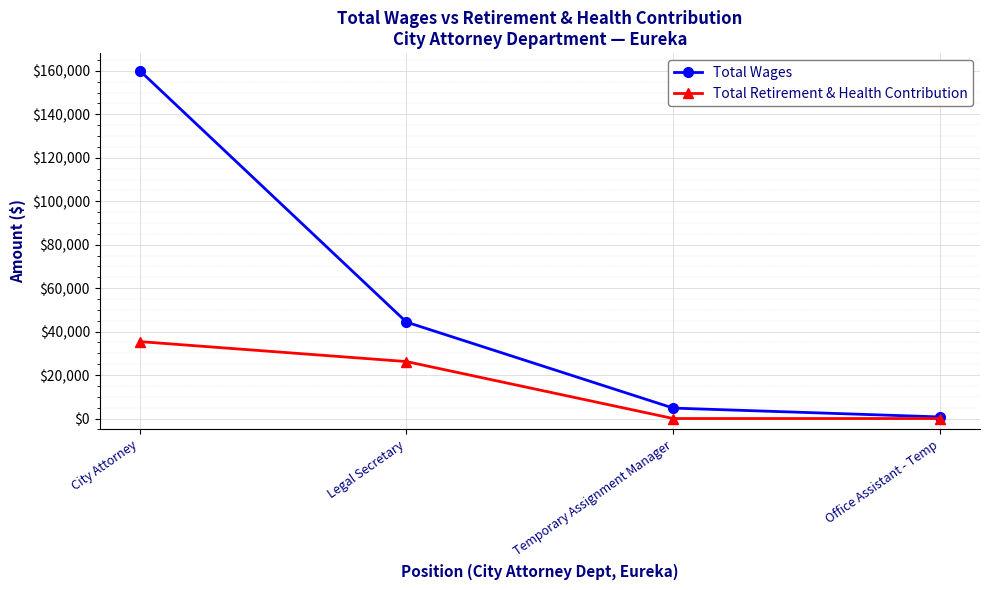

The value of Total Retirement & Health Contribution at Office Assistant - Temp is 0. True or false?

True